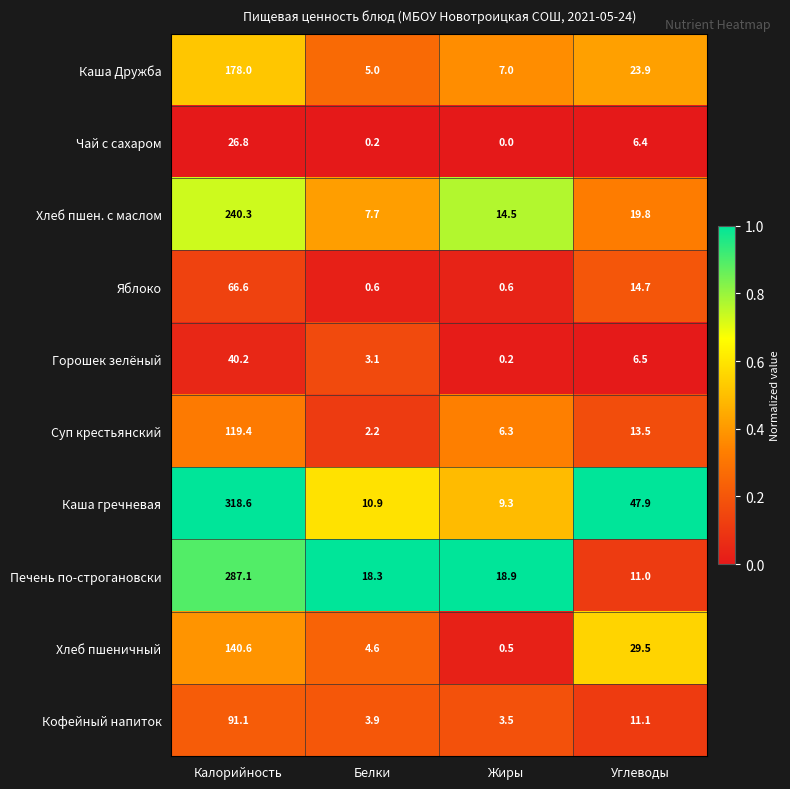

The Суп крестьянский series shows 13.5 at Углеводы. True or false?

True